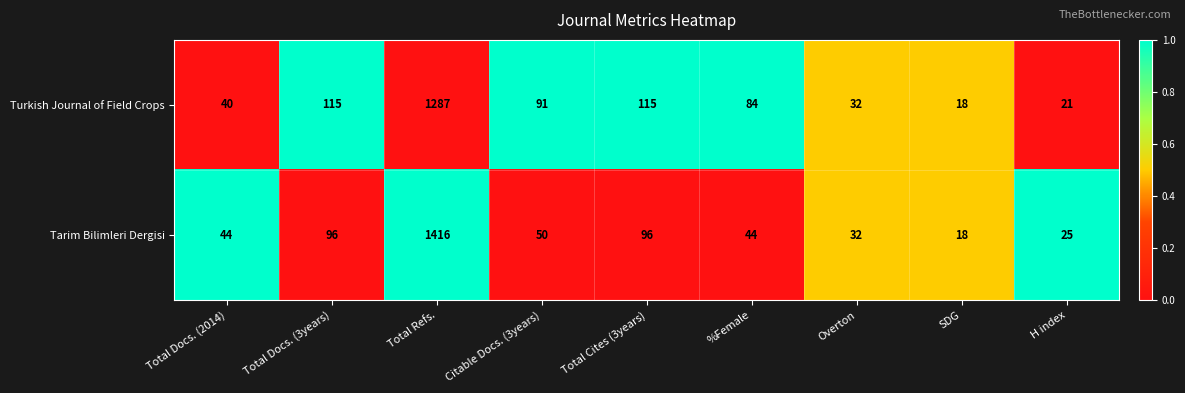

What is the difference between the maximum and minimum values in the Turkish Journal of Field Crops series?

1269